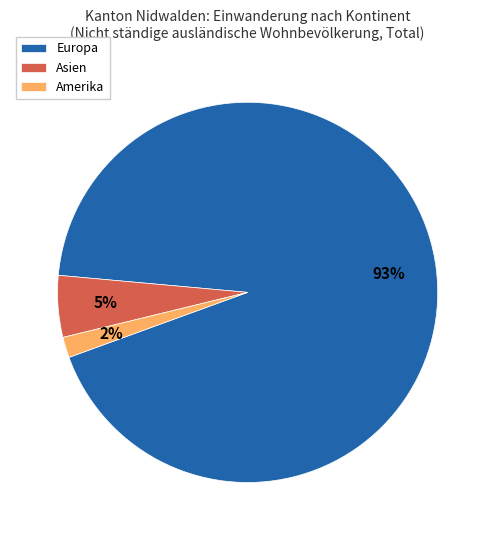

Which slice is the largest?

Europa